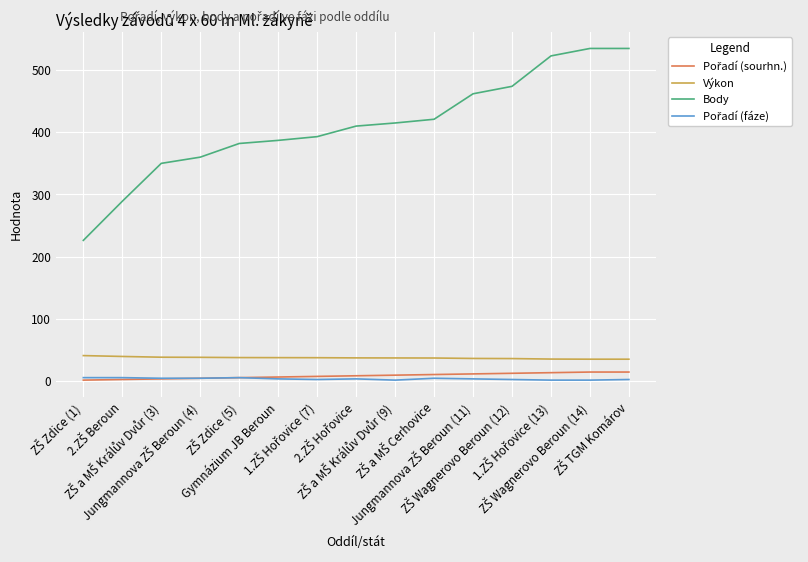

Which series has the largest range (max minus min)?

Body